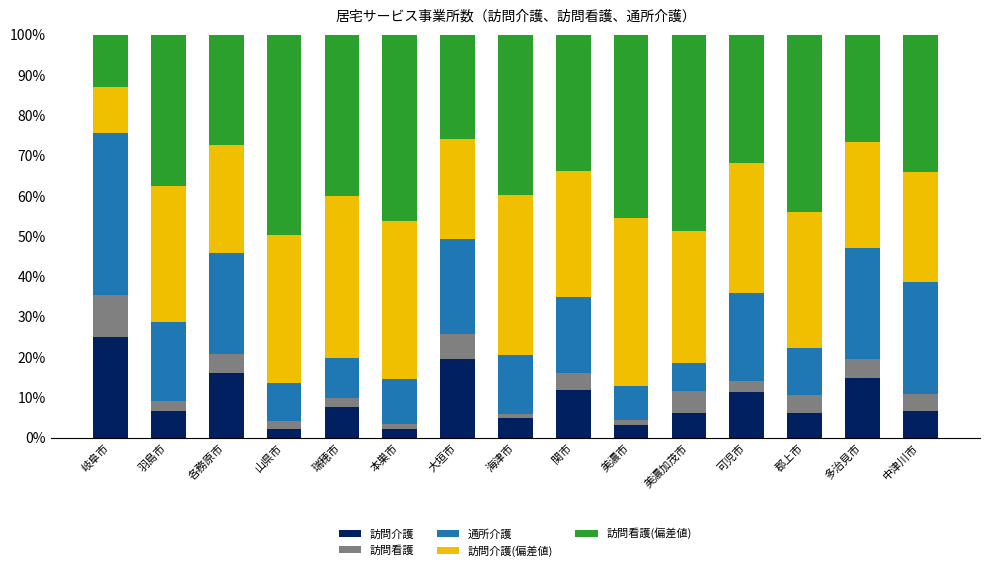

At which label does 訪問介護 reach its peak?

岐阜市